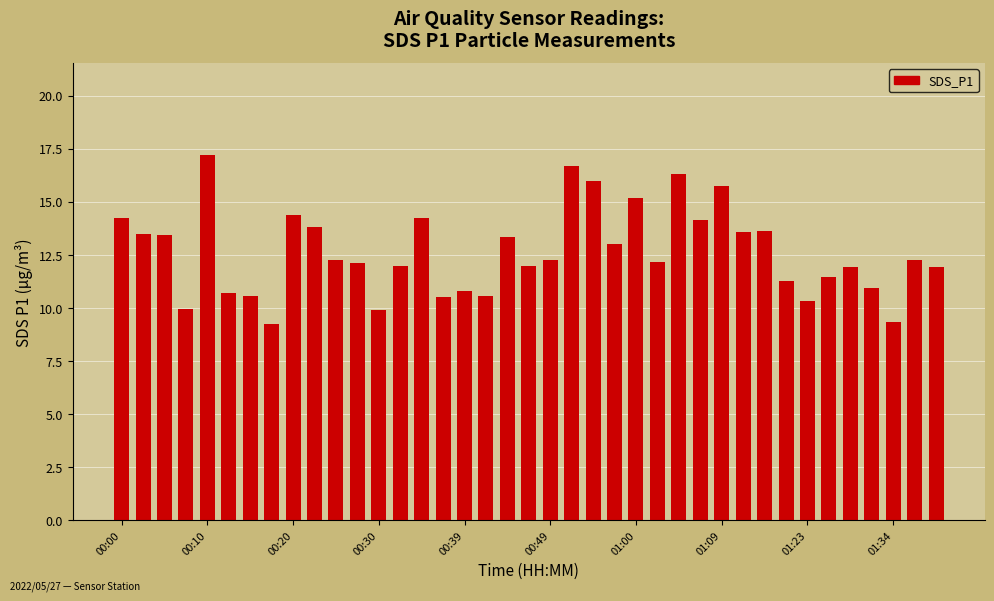

How many bars are there in total?

39